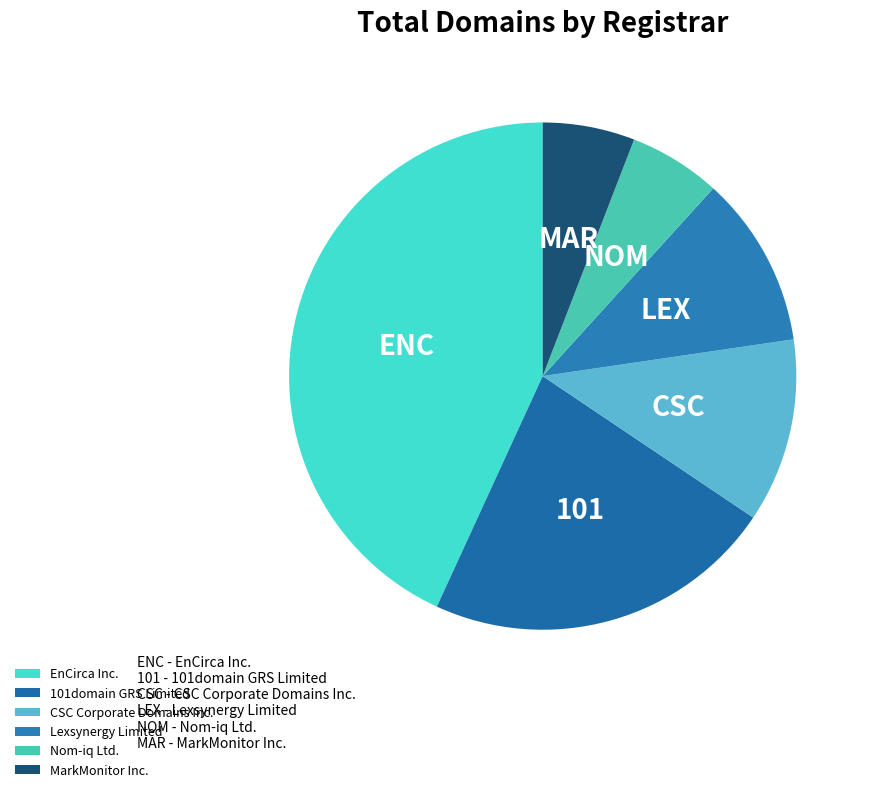

Is there a majority slice in this chart?

No